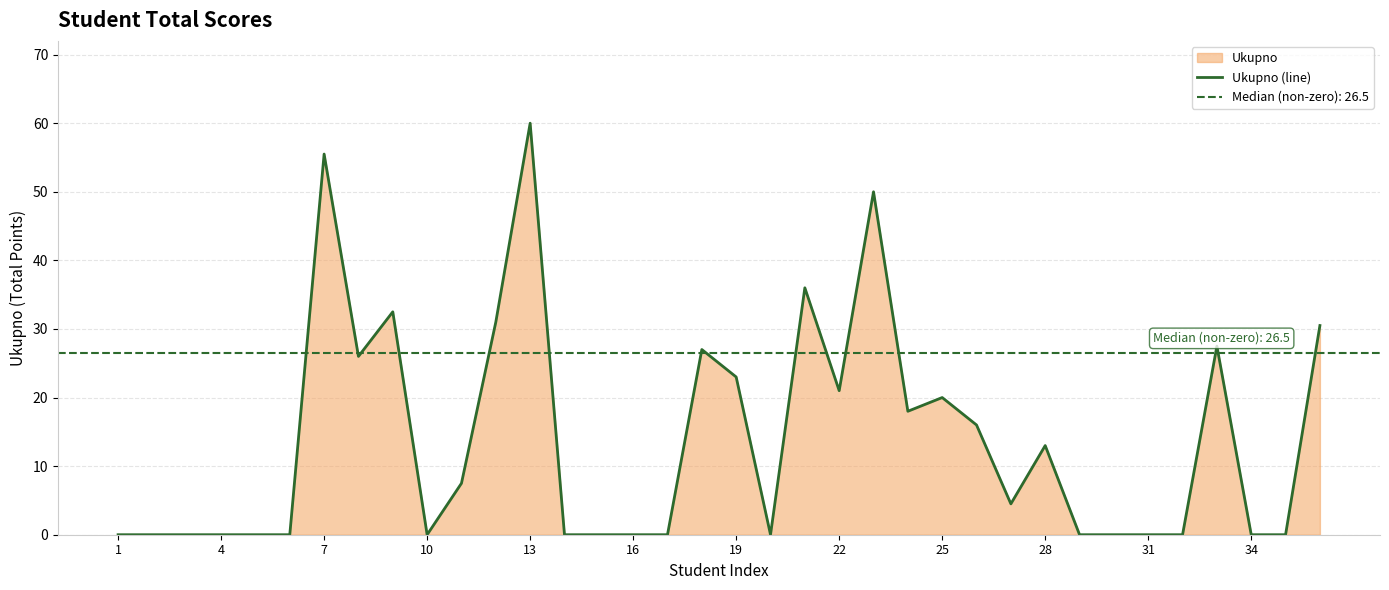

What is the sum of all values?

499.0